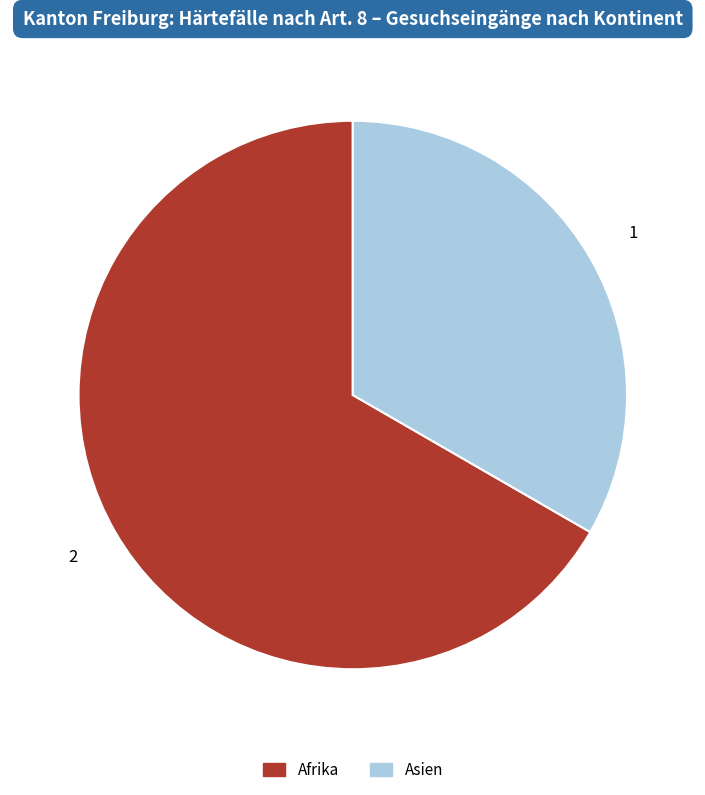

Is there a majority slice in this chart?

Yes